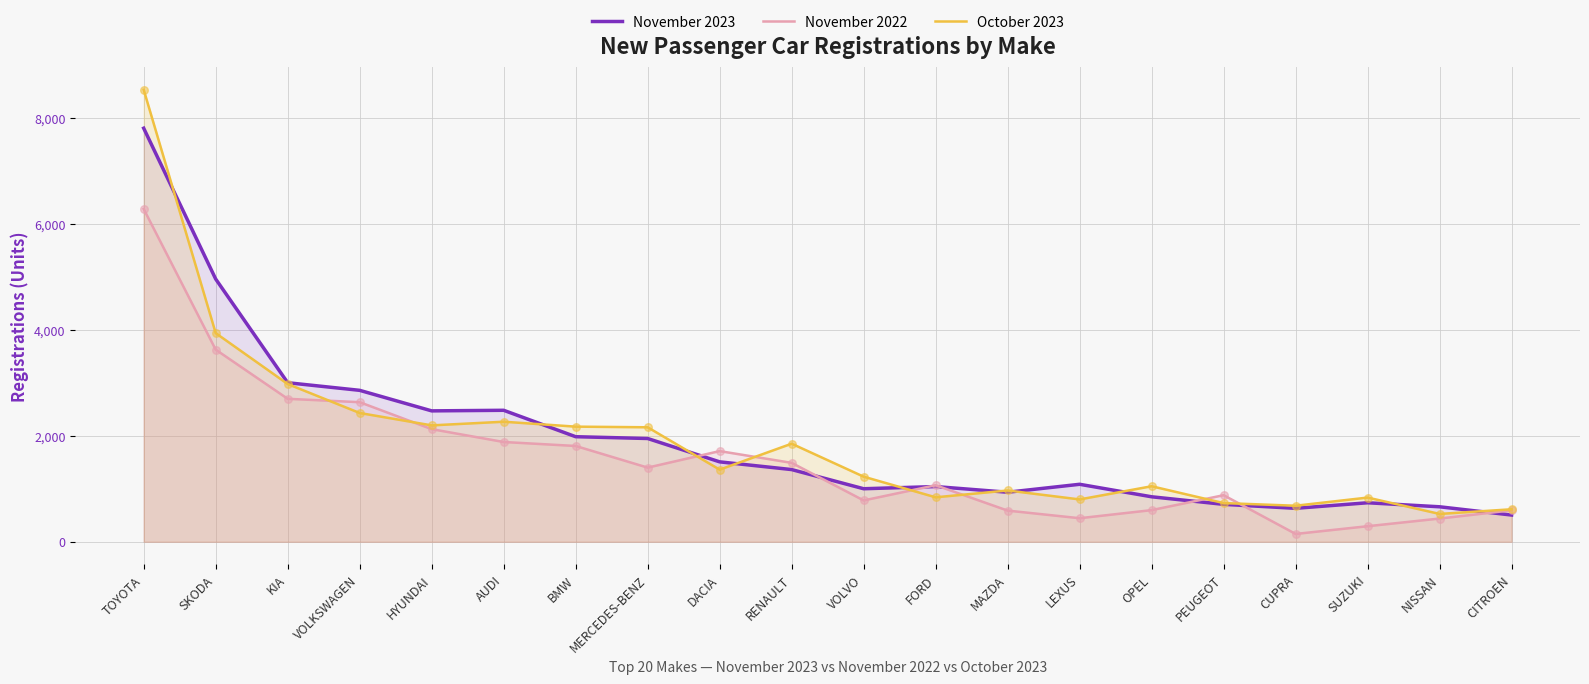

Which series reaches the minimum Y coordinate?

November 2022